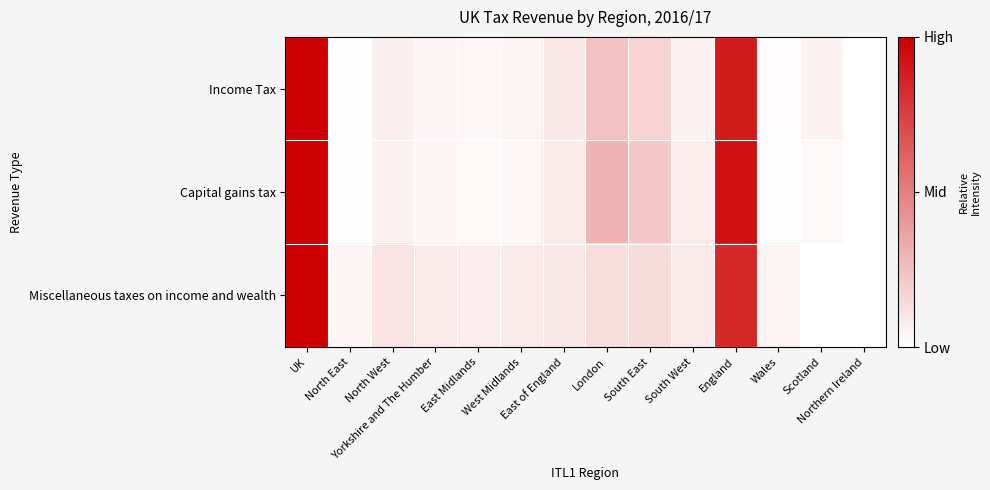

What is the total value across all series at England?

2.7